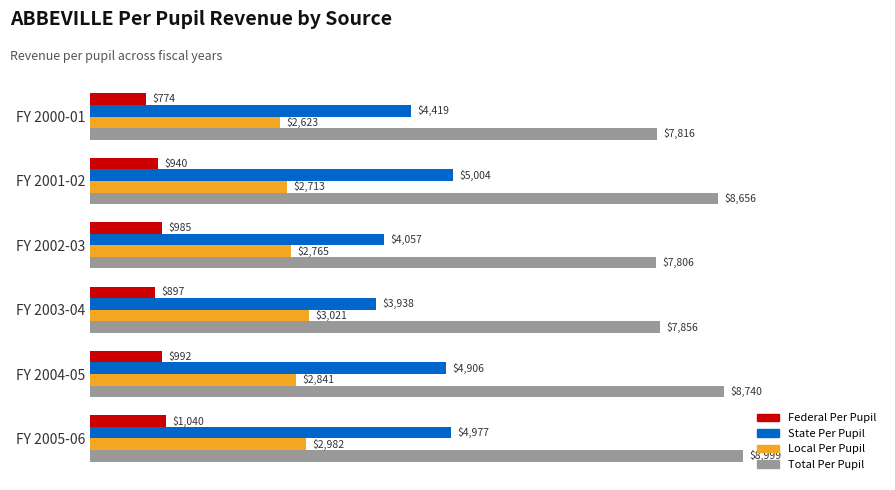

The Total Per Pupil series shows 13072.6 at FY 2000-01. True or false?

False